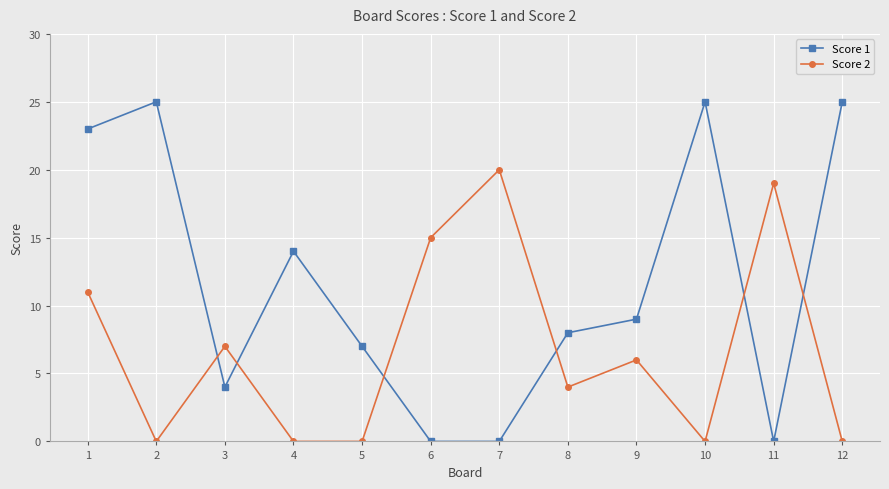

Which category has the highest value in the Score 2 series?

7